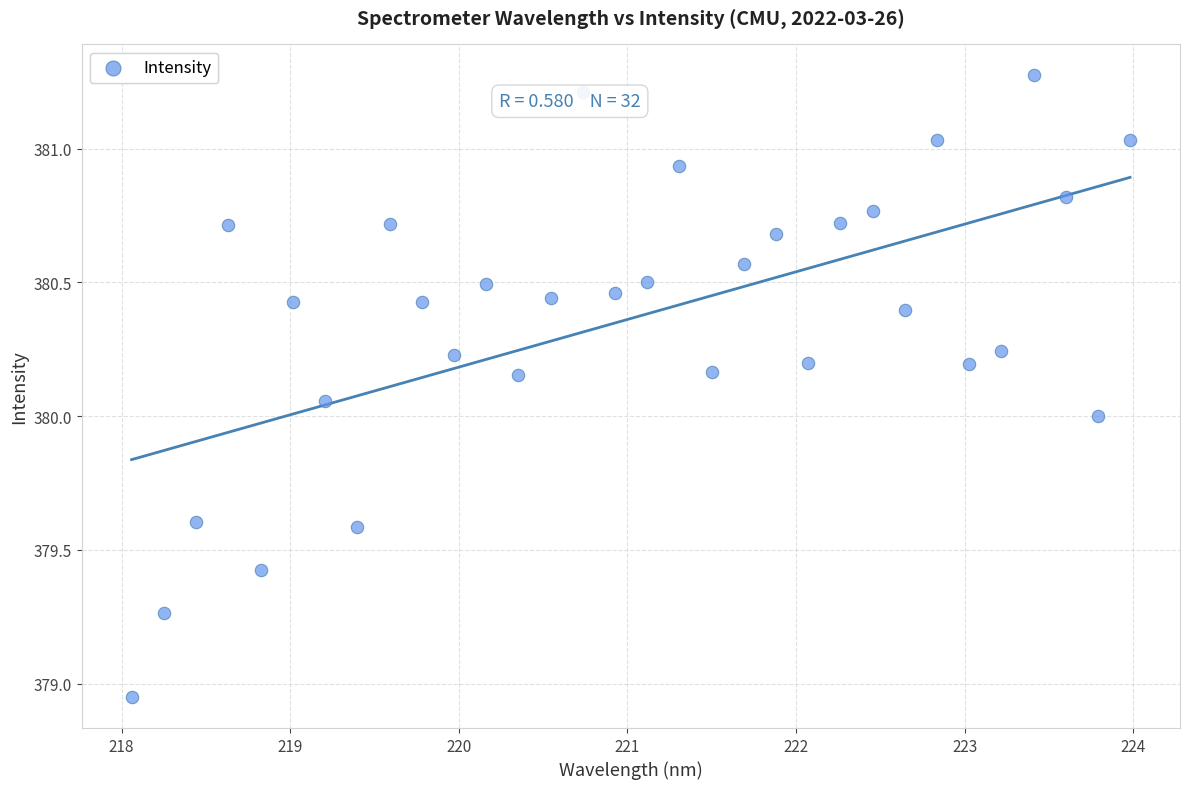

What is the range of Y values (max minus min)?

2.3